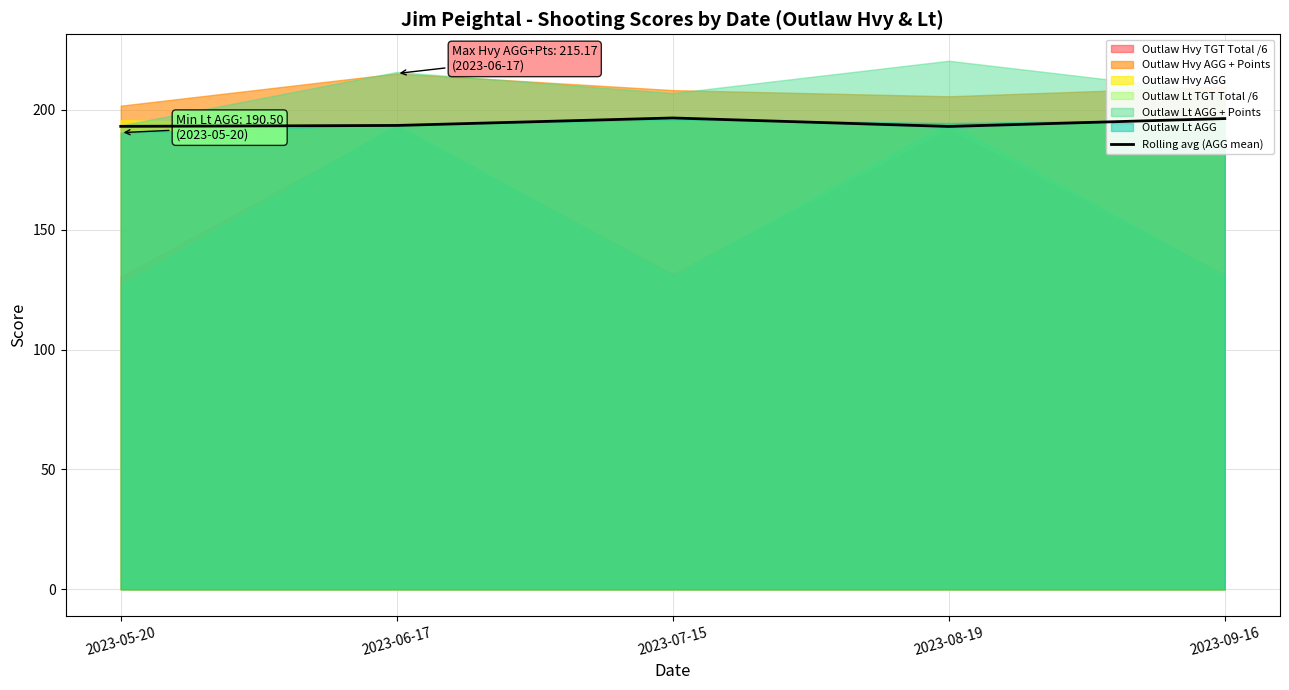

Reading left to right, list all the values displayed in this chart.

2023-05-20=193.1	2023-06-17=193.5	2023-07-15=196.6	2023-08-19=193.1	2023-09-16=196.4